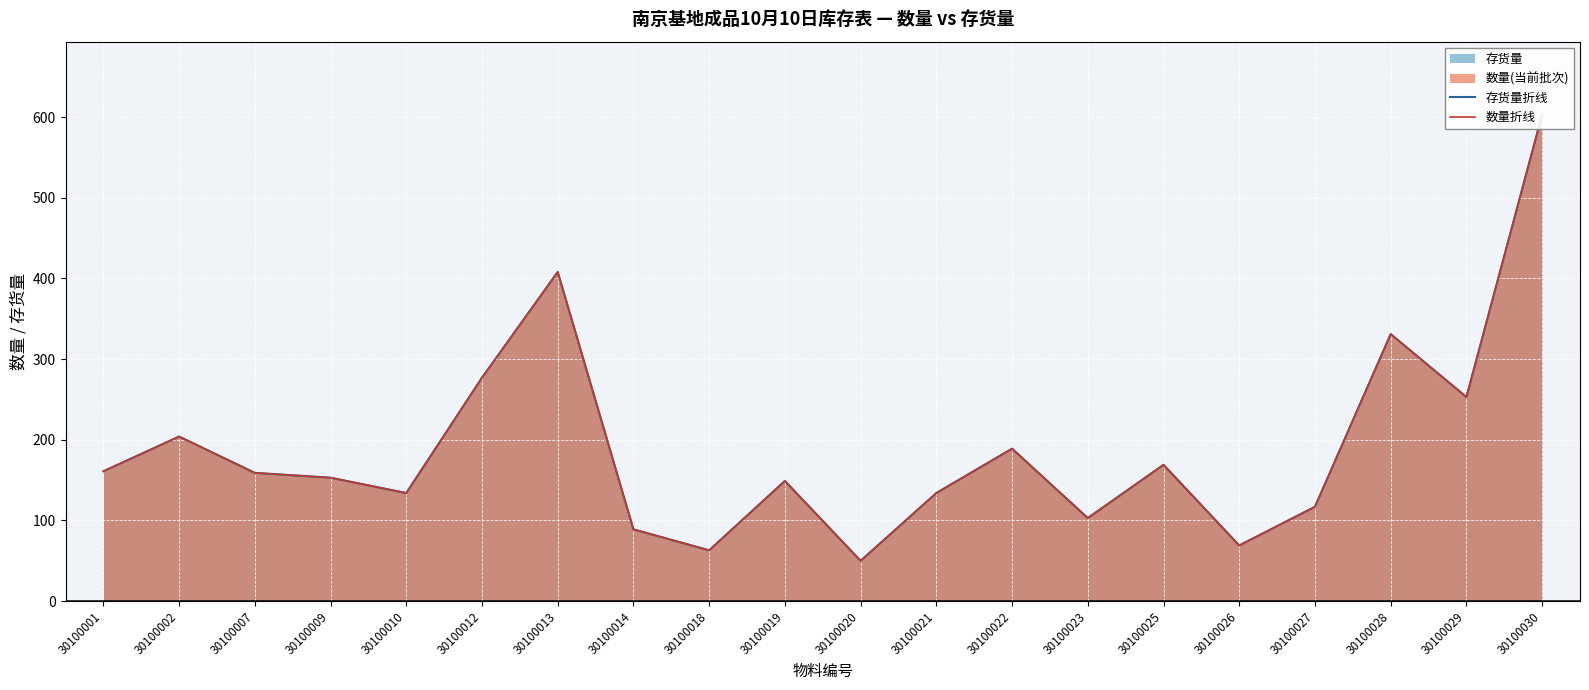

How many lines are shown in the chart?

2